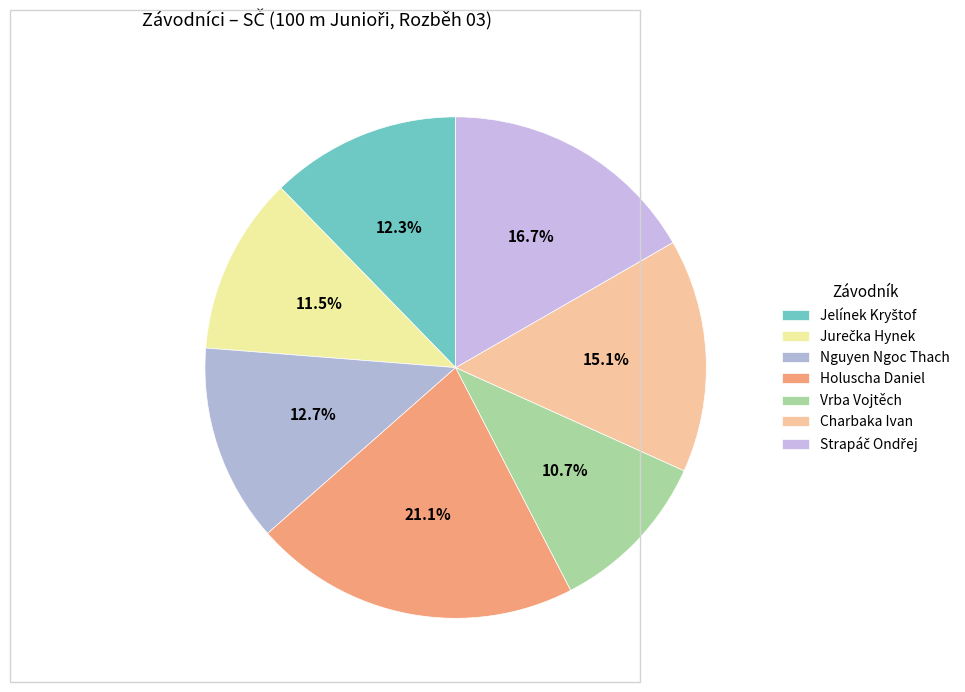

Count the number of slices in the pie.

7